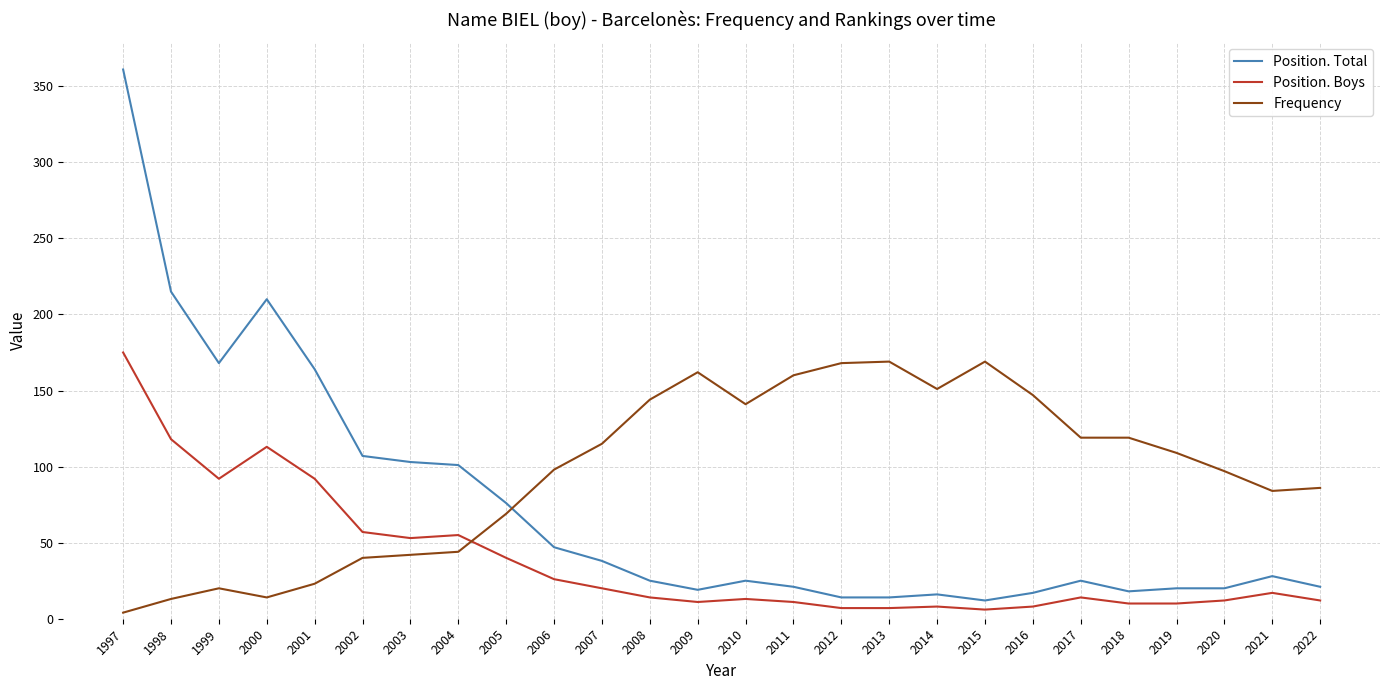

What is the approximate value of Position. Total at 2022?

21